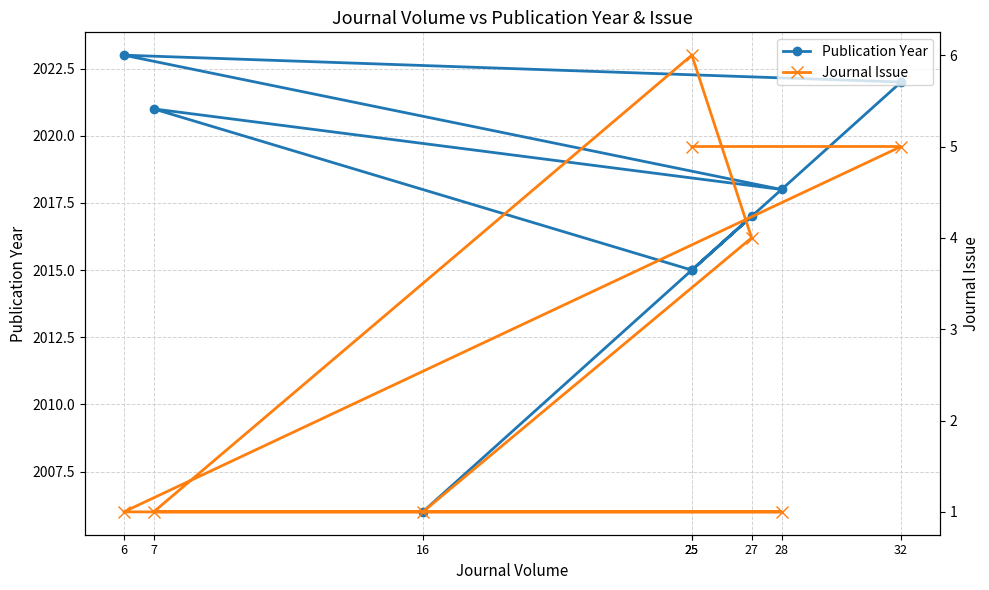

Rank the series at 7 from highest to lowest value.

Publication Year, Journal Issue